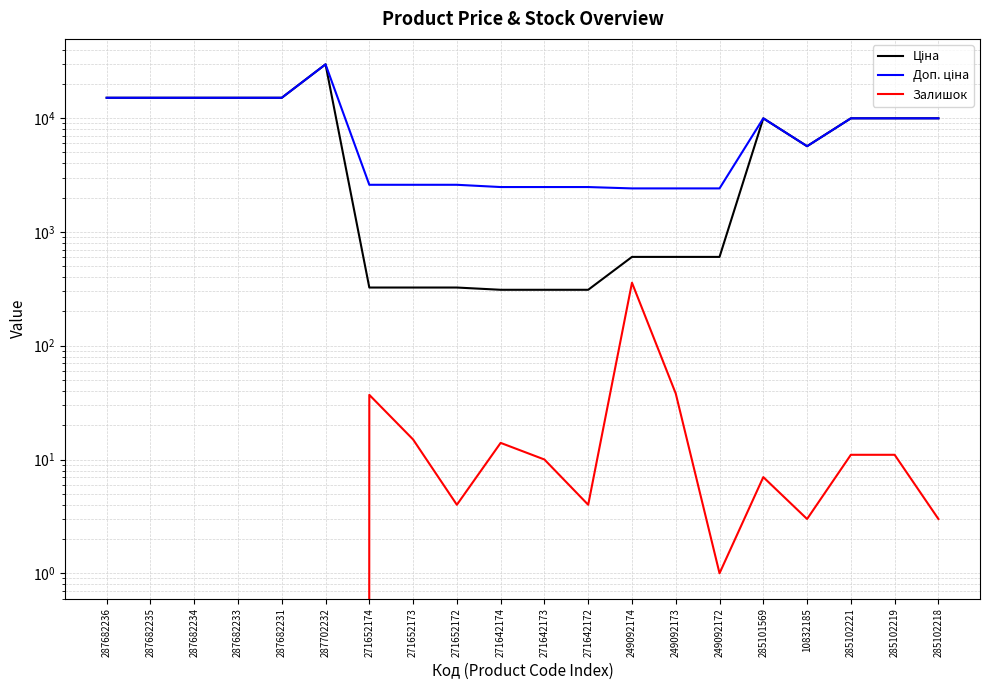

What is the average value of the Доп. ціна series?

8670.4